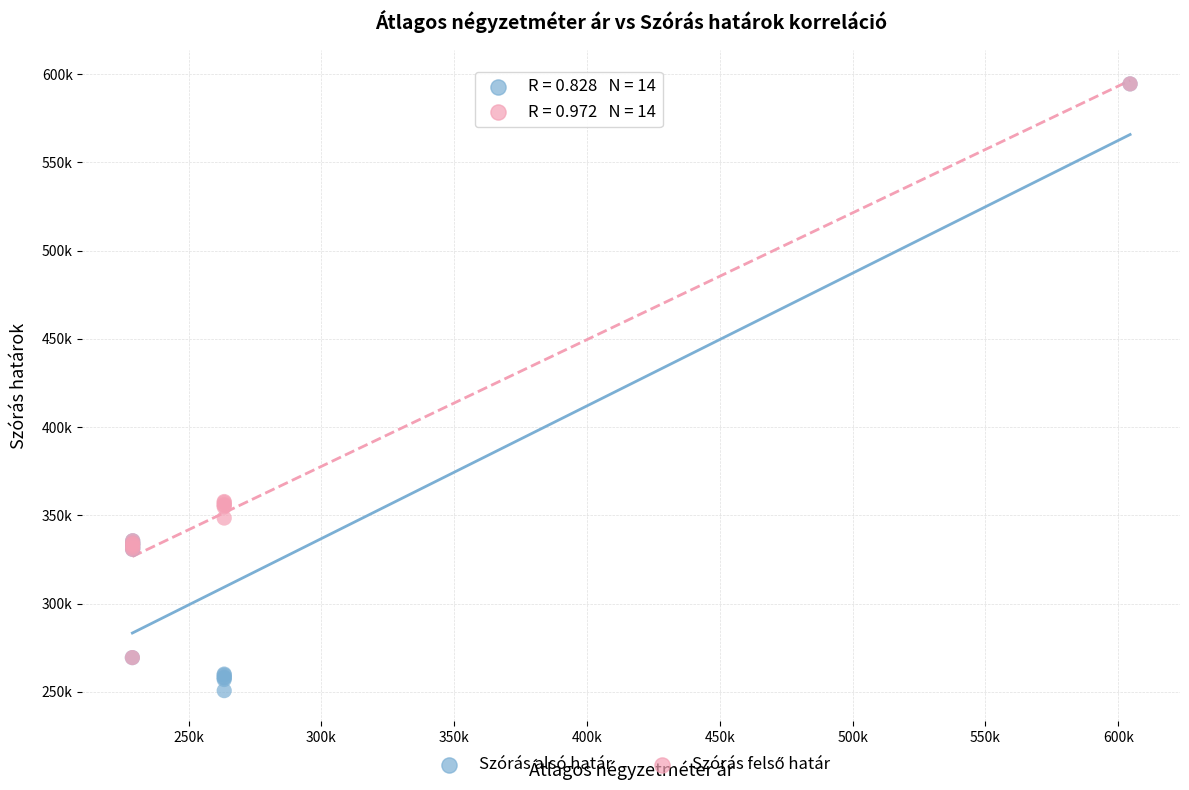

Which series reaches the minimum Y coordinate?

Szórás alsó határ